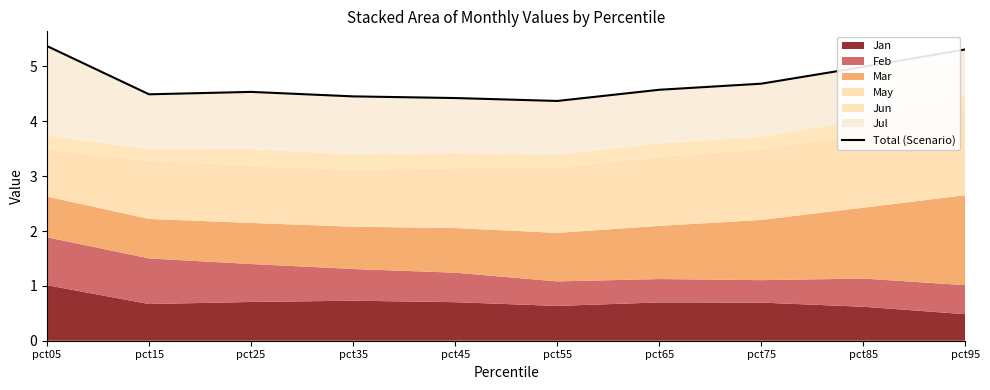

What is the approximate value at pct85?

5.0